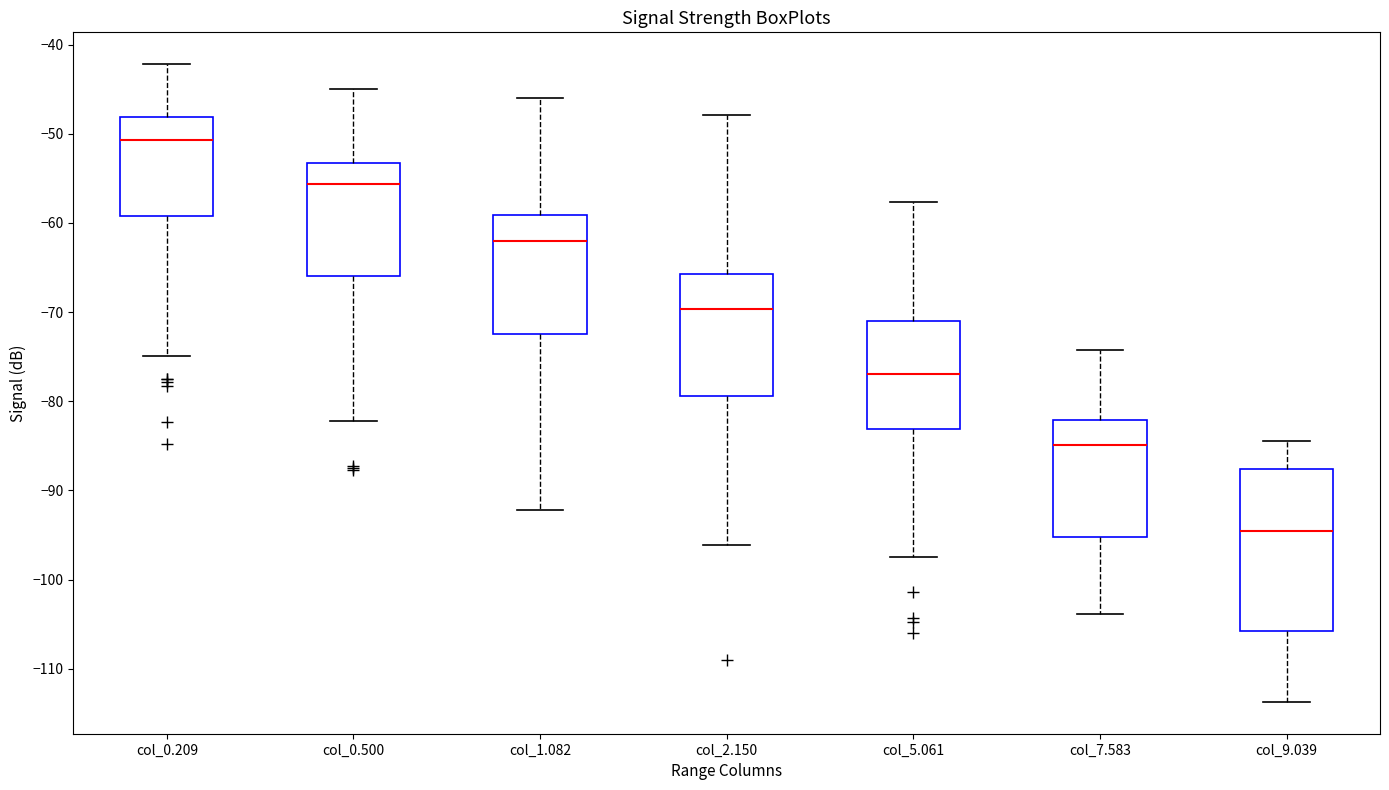

Comparing the boxes themselves (not the whiskers), which one is the tallest?

col_9.039